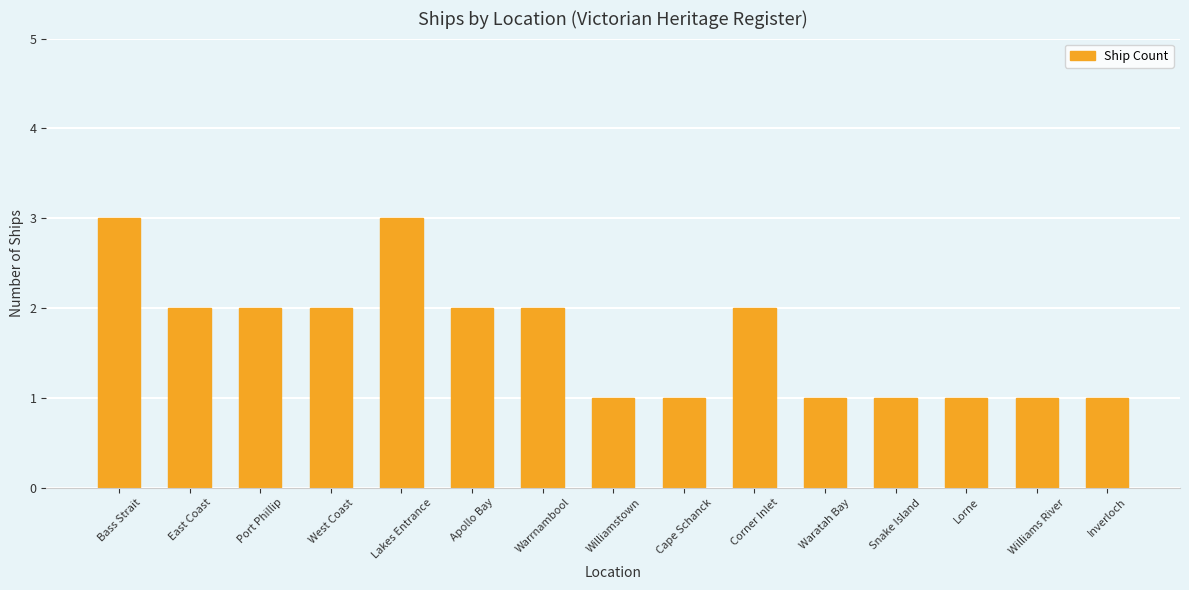

What is the difference between the maximum and minimum values?

2